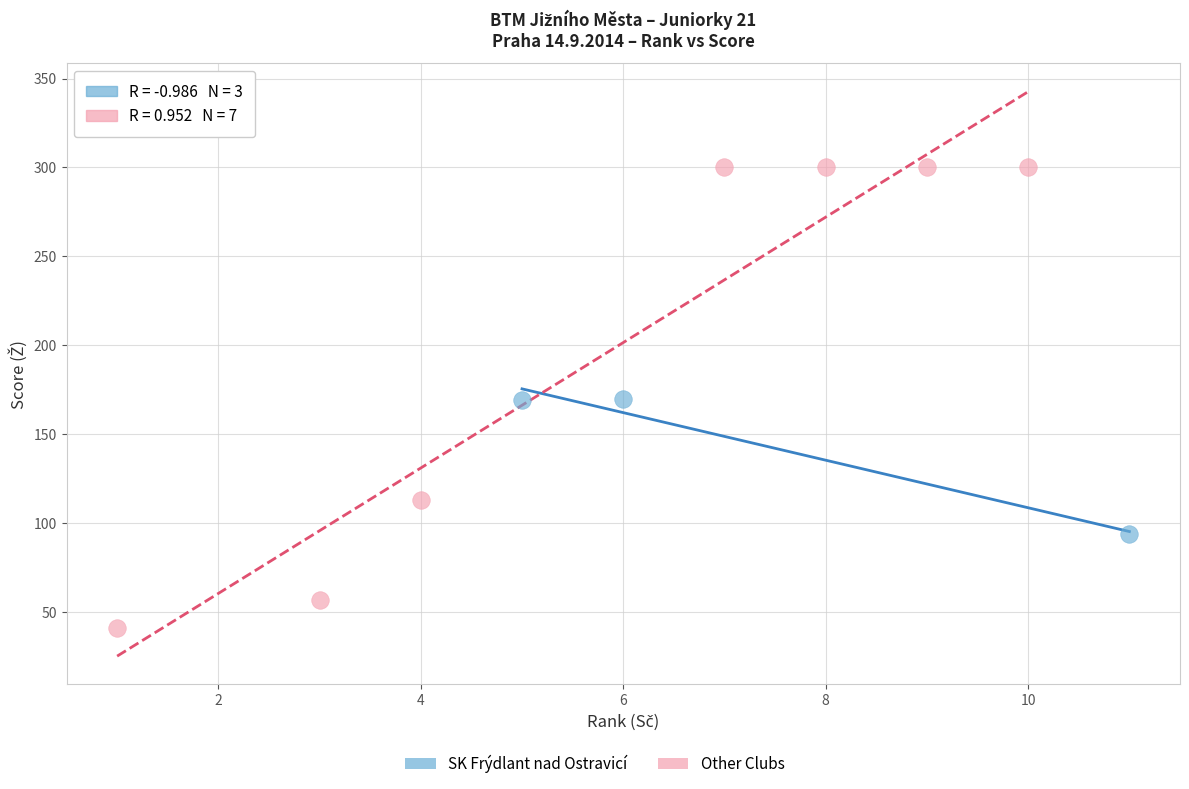

Which series contains the highest Y value?

Other Clubs